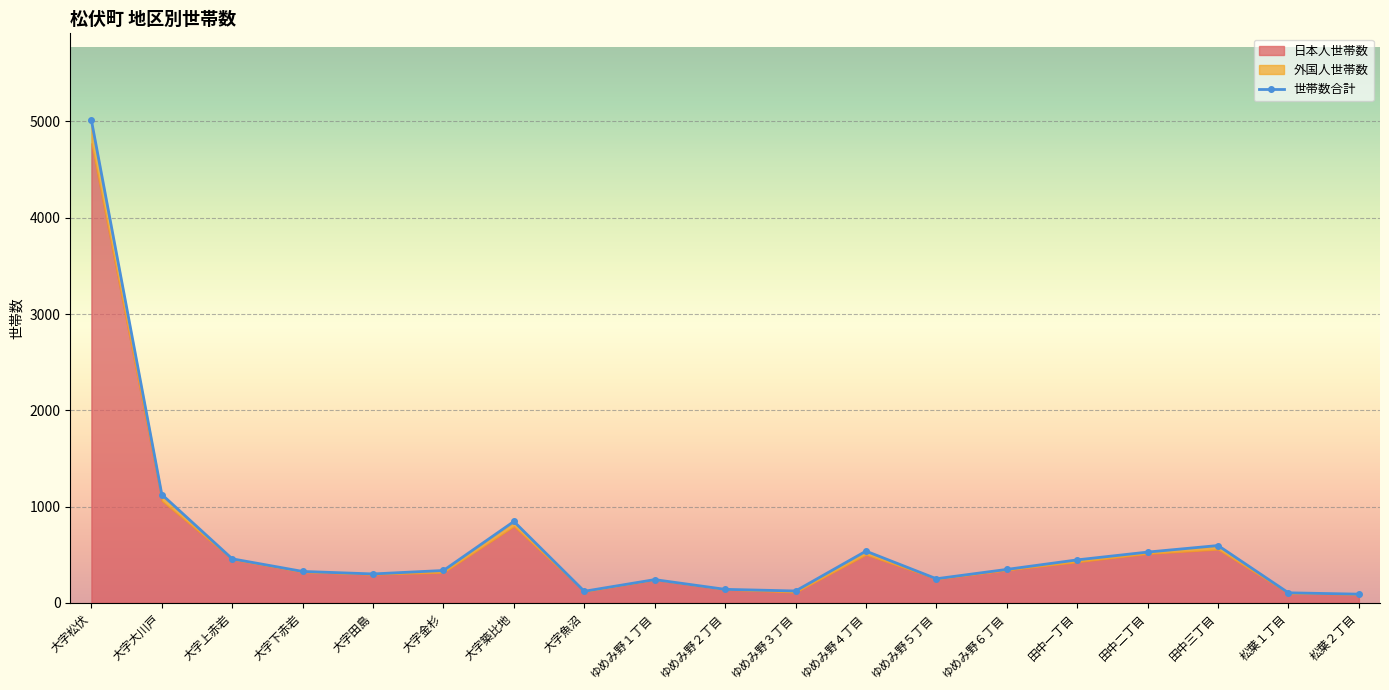

Which category has the highest value across all series?

大字松伏